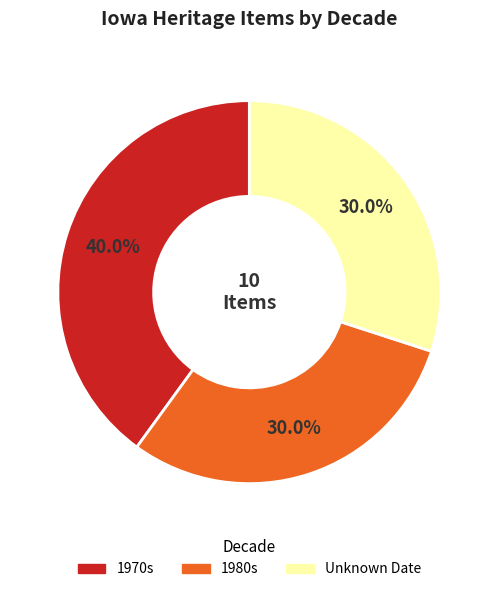

Does any single category account for the majority?

No